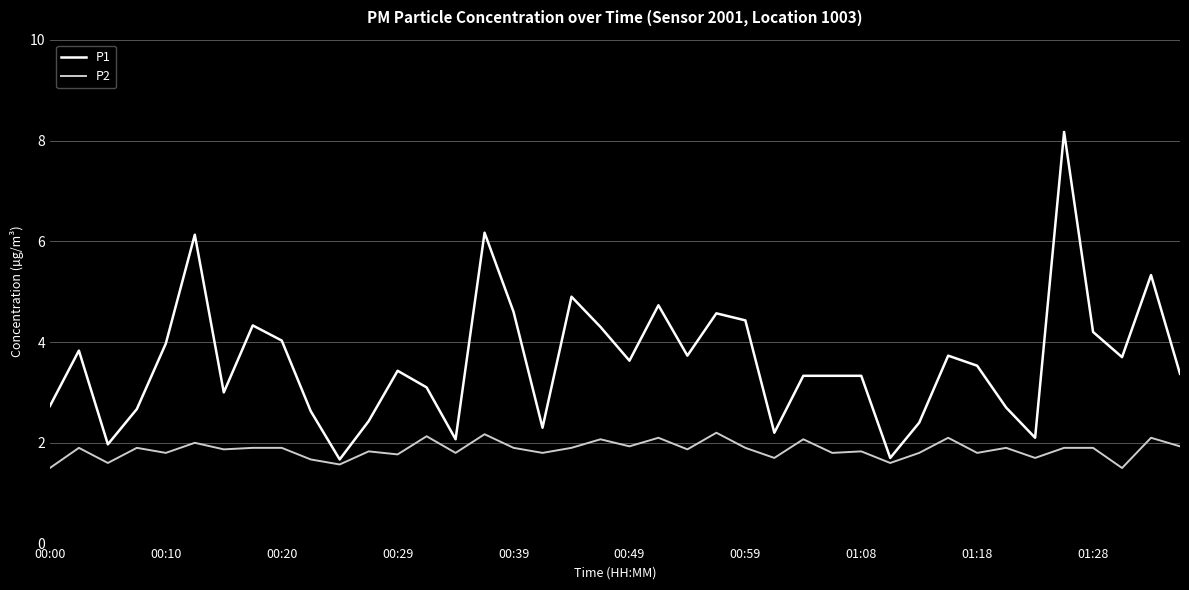

Rank the series by their maximum value, from highest to lowest.

P1, P2